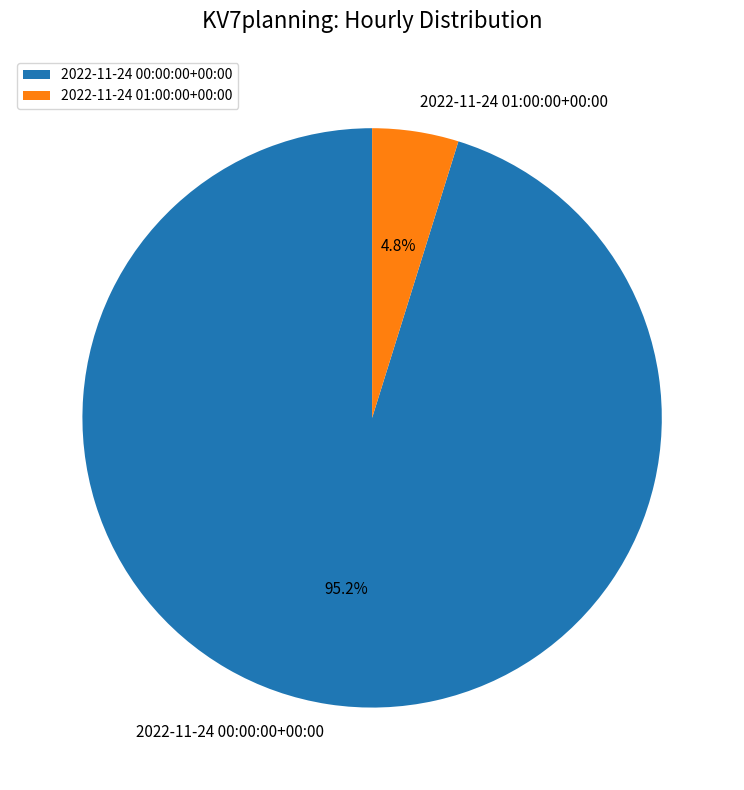

To the nearest percent, what is the difference between the 2022-11-24 00:00:00+00:00 and 2022-11-24 01:00:00+00:00 slice percentages?

90%